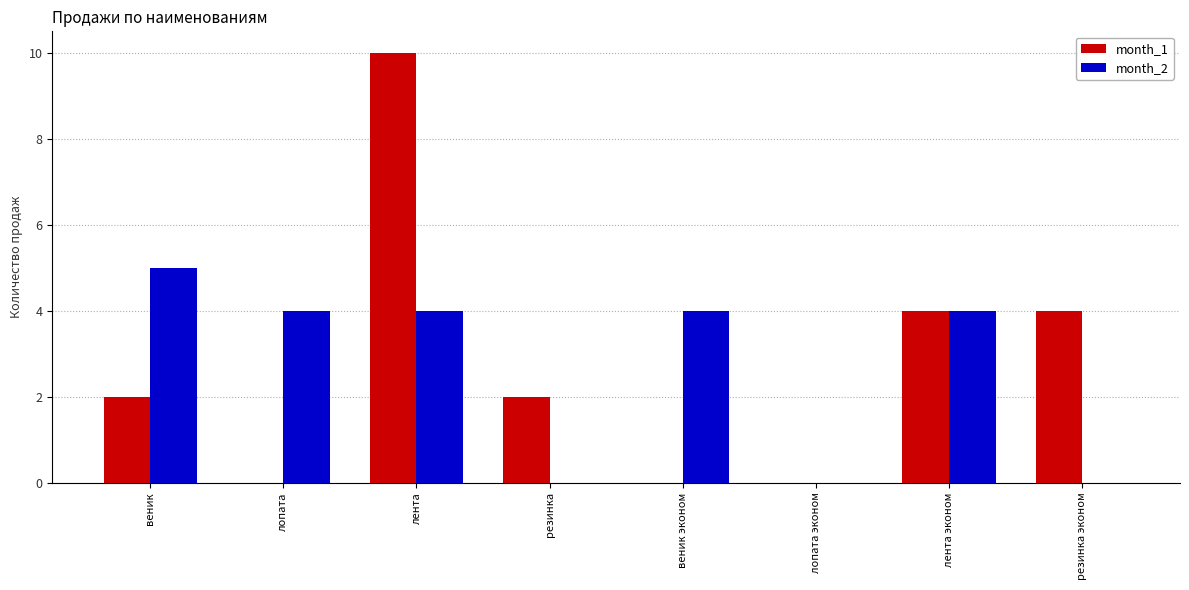

What are all the series names shown in the legend?

month_1, month_2